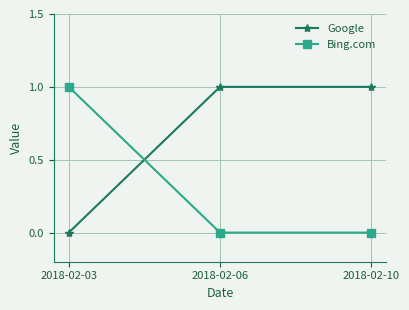

Reading right to left, transcribe all the data shown in this chart.

Google: 2018-02-10=1	2018-02-06=1	2018-02-03=0
Bing.com: 2018-02-10=0	2018-02-06=0	2018-02-03=1